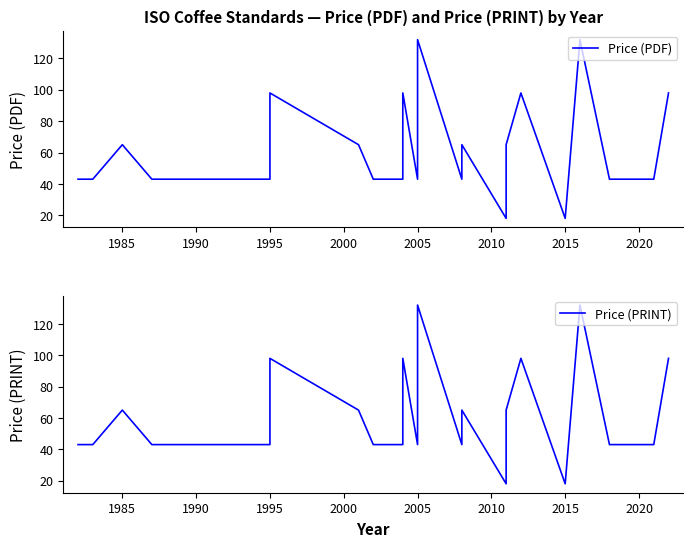

What is the sum of all Price (PDF) values?

1705